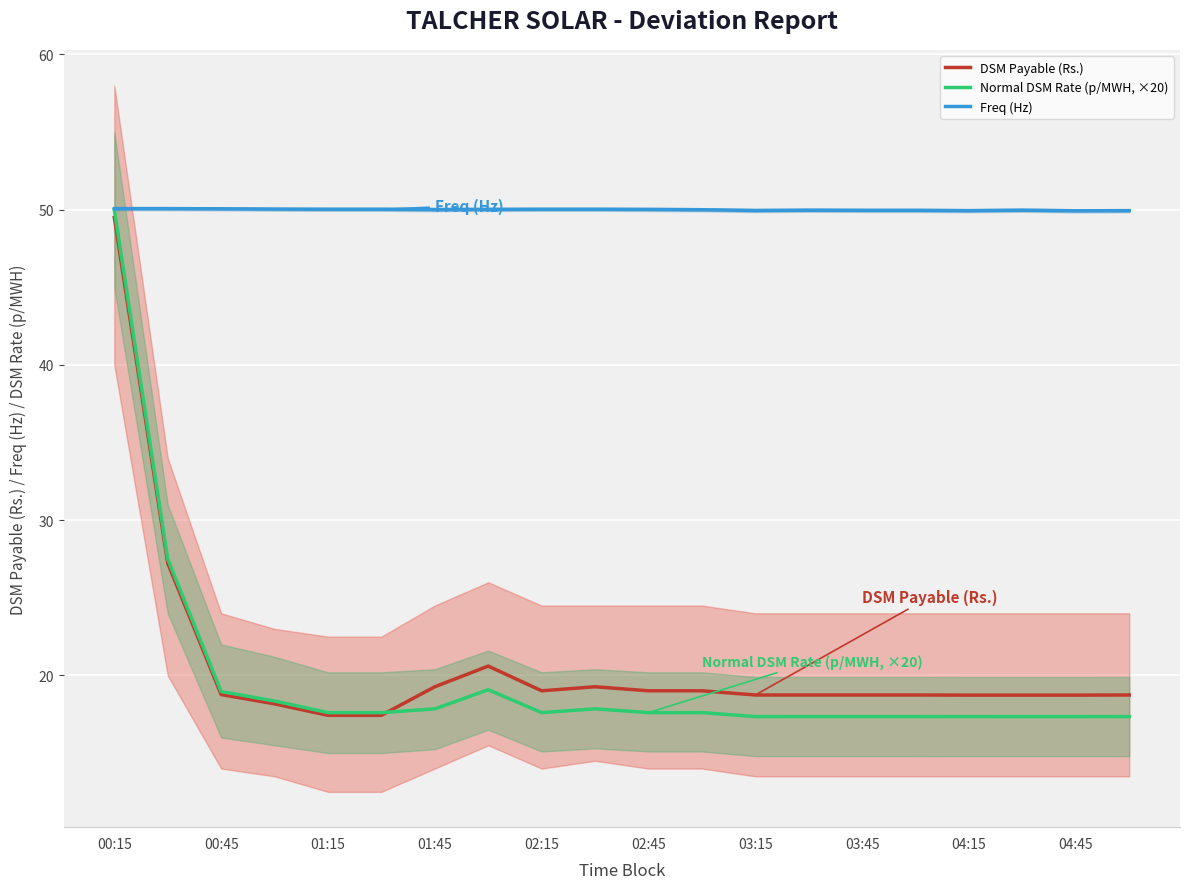

What is the lowest value of the Freq (Hz) series?

49.9